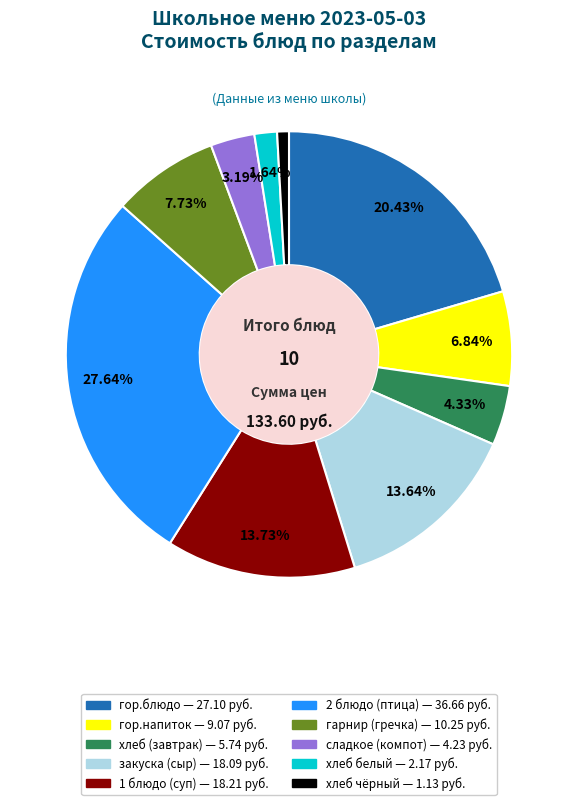

Is there a majority slice in this chart?

No